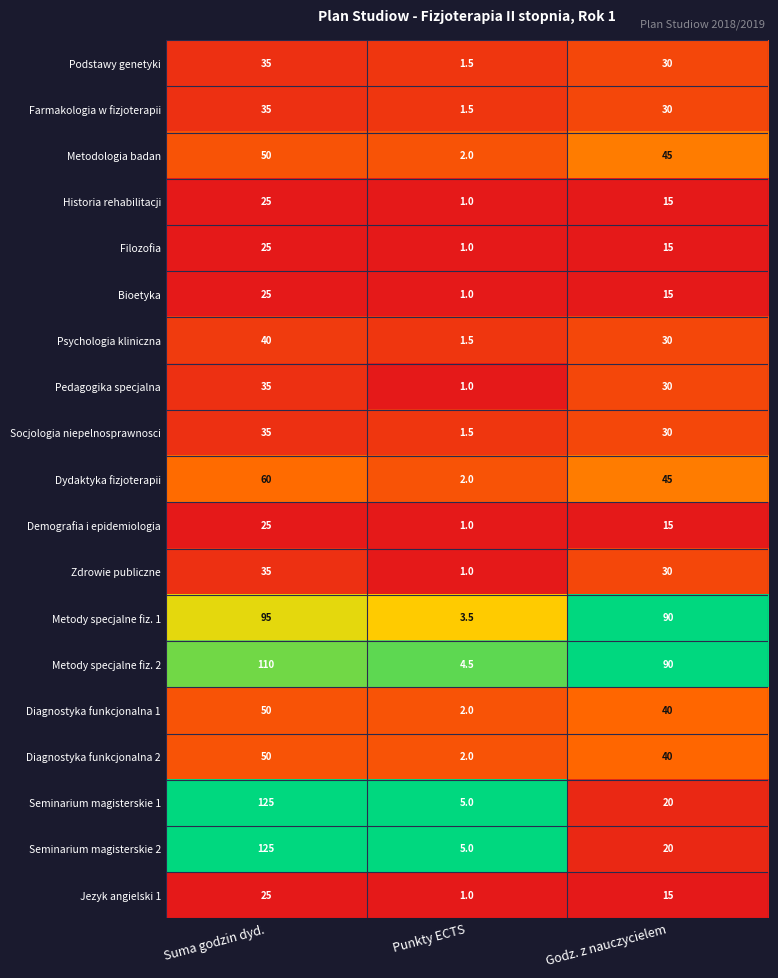

What is the difference between the maximum and minimum values in the Dydaktyka fizjoterapii series?

58.0